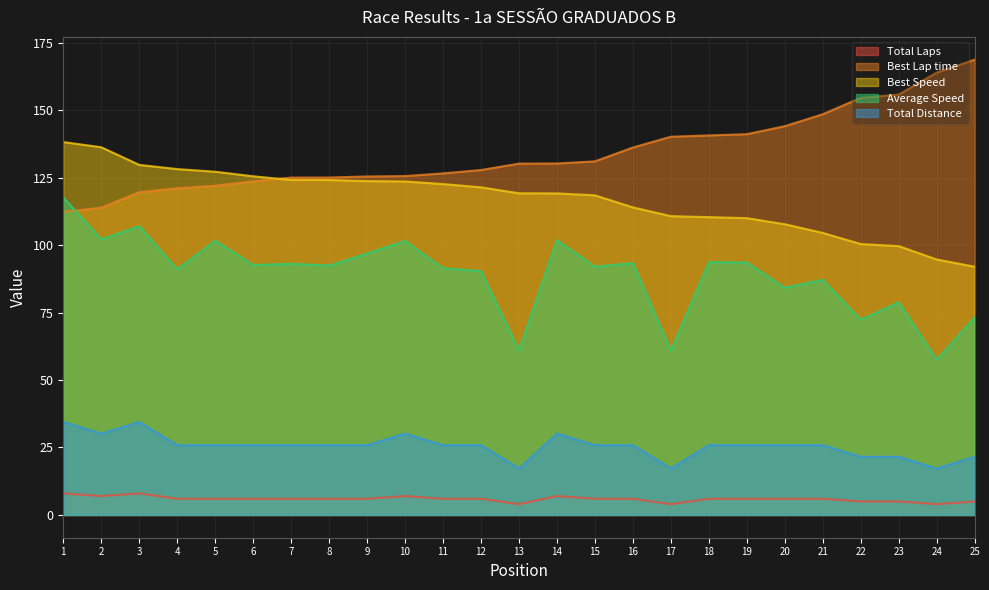

True or false: Best Lap time and Best Speed intersect in this chart.

True